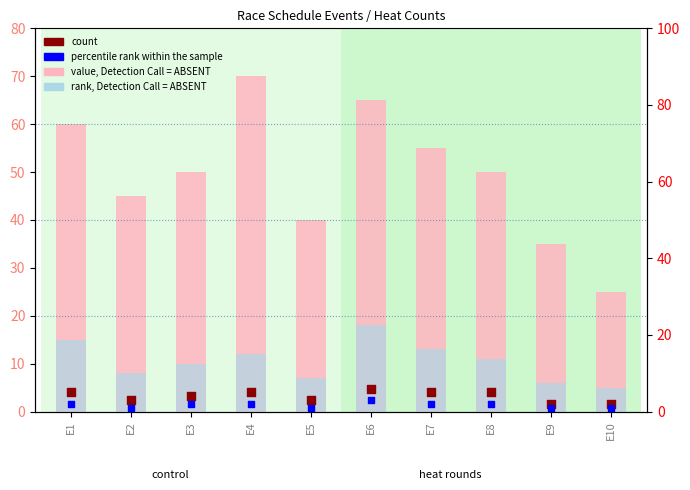

At how many categories does at least one series exceed 51?

4